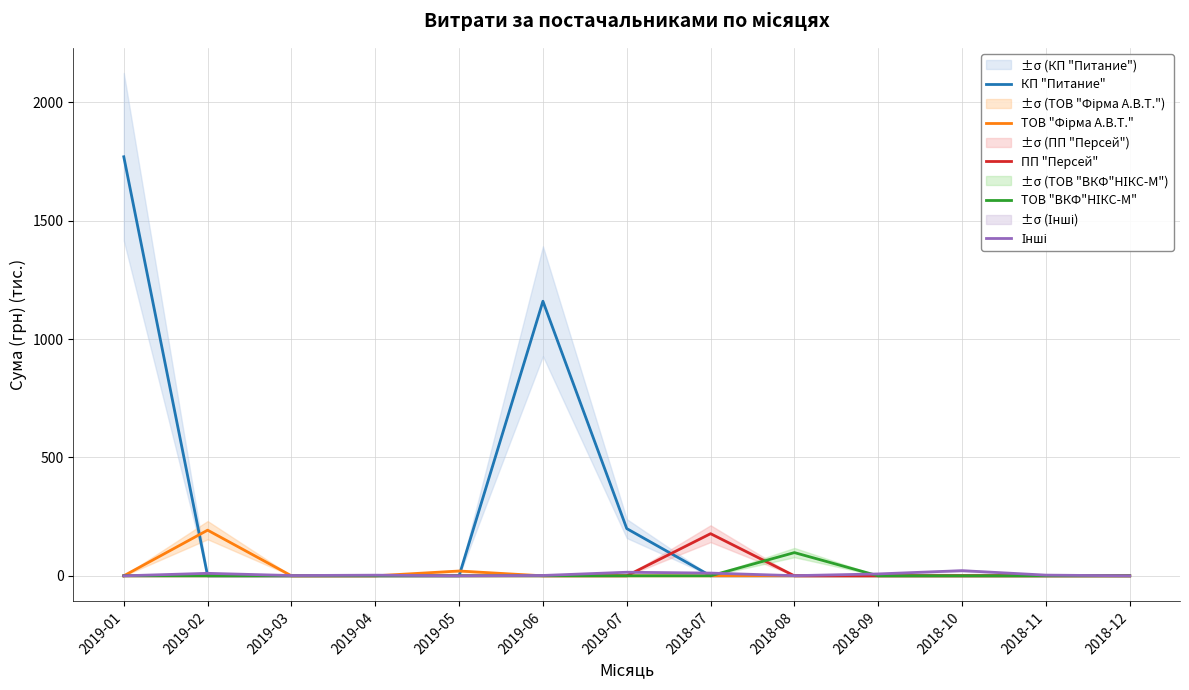

Reading left to right, transcribe all the data shown in this chart.

КП "Питание": 1770.5	0.0	0.0	0.0	0.0	1160.1	199.6	0.0	0.0	0.0	0.0	0.0	0.0
ТОВ "Фірма А.В.Т.": 0.0	192.9	0.0	0.0	20.3	0.0	0.0	0.0	0.0	0.0	0.0	0.0	0.0
ПП "Персей": 0.0	0.0	0.0	0.0	0.0	0.0	0.0	178.0	0.0	0.0	0.0	0.0	0.0
ТОВ "ВКФ"НІКС-М": 0.0	0.0	0.0	0.0	0.0	0.0	0.0	0.0	98.1	0.0	0.0	0.0	0.0
Інші: 0.0	10.5	1.2	2.7	0.2	1.5	15.1	11.6	0.6	8.0	21.8	3.0	0.0